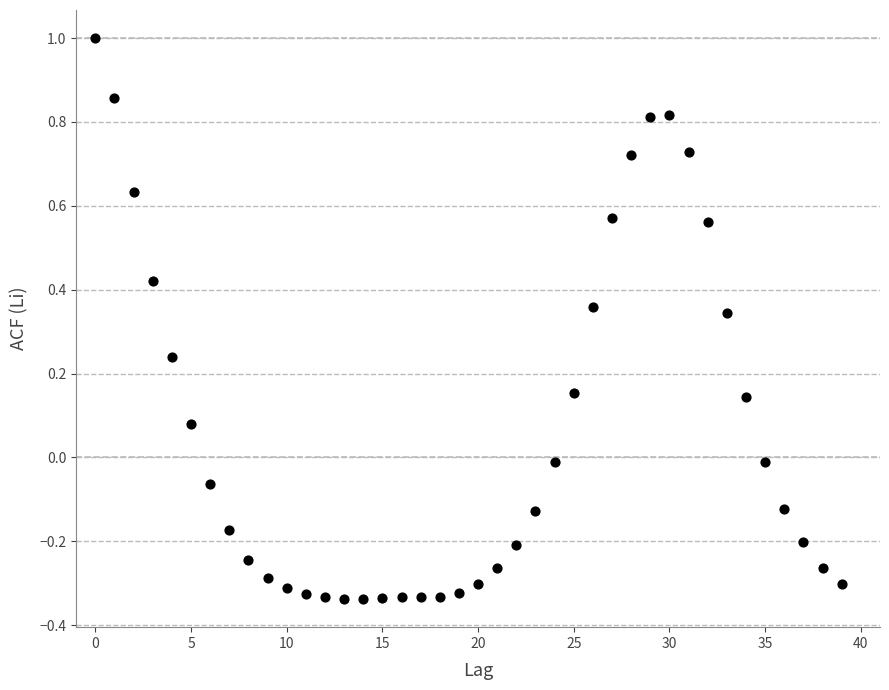

What is the range of Y values (max minus min)?

1.3